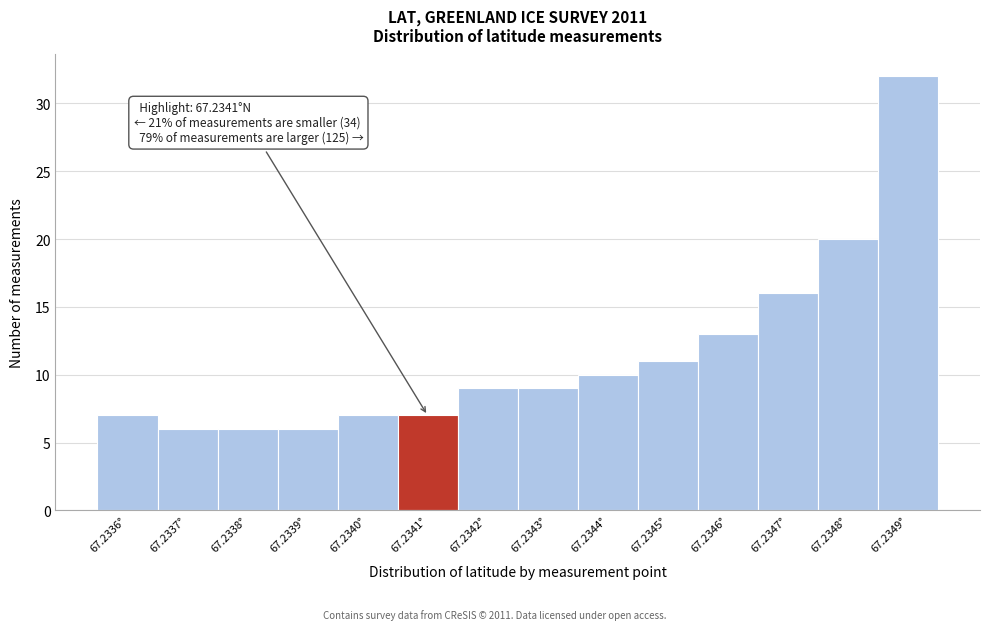

Reading left to right, transcribe all the data shown in this chart.

7	6	6	6	7	7	9	9	10	11	13	16	20	32